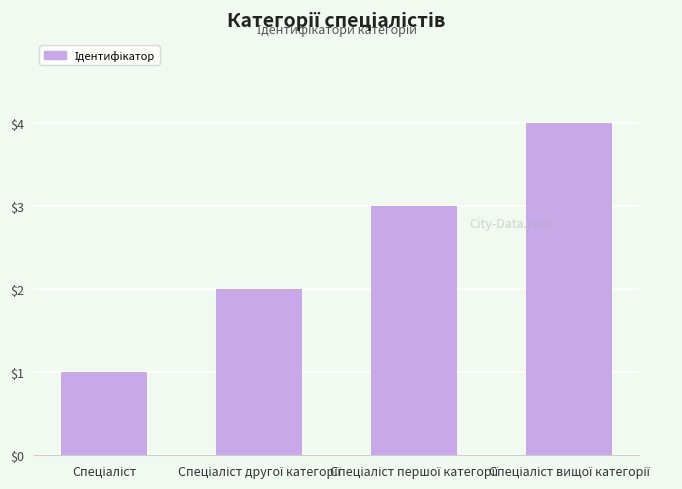

What is the maximum value shown in the chart?

4